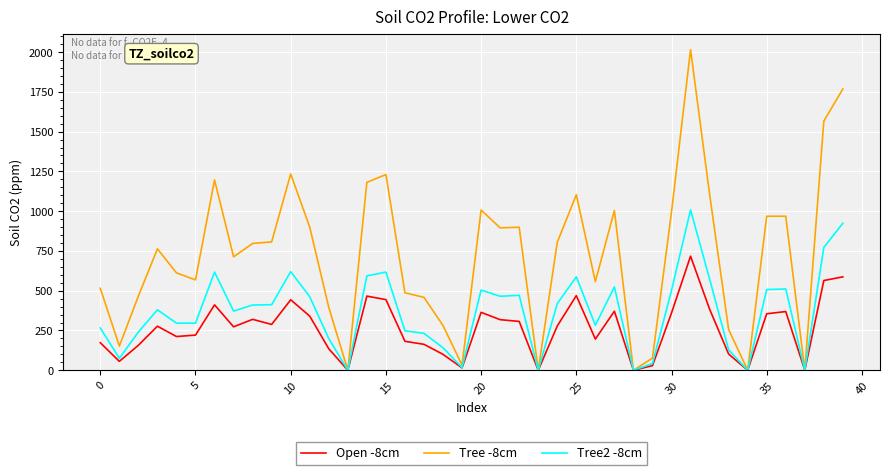

Which series has the largest range (max minus min)?

Tree -8cm